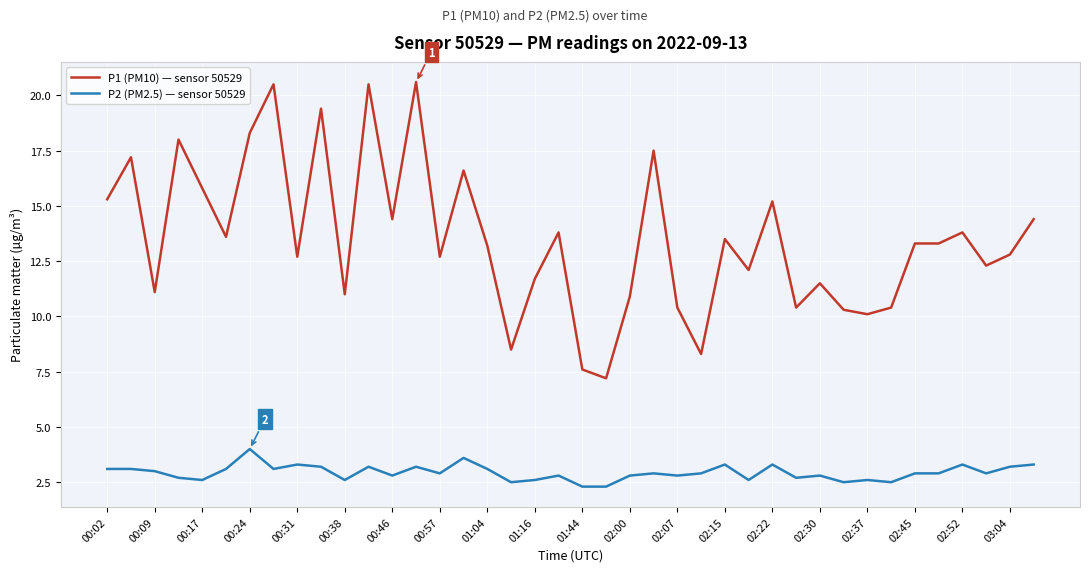

Which series has the widest spread of values?

P1 (PM10) — sensor 50529